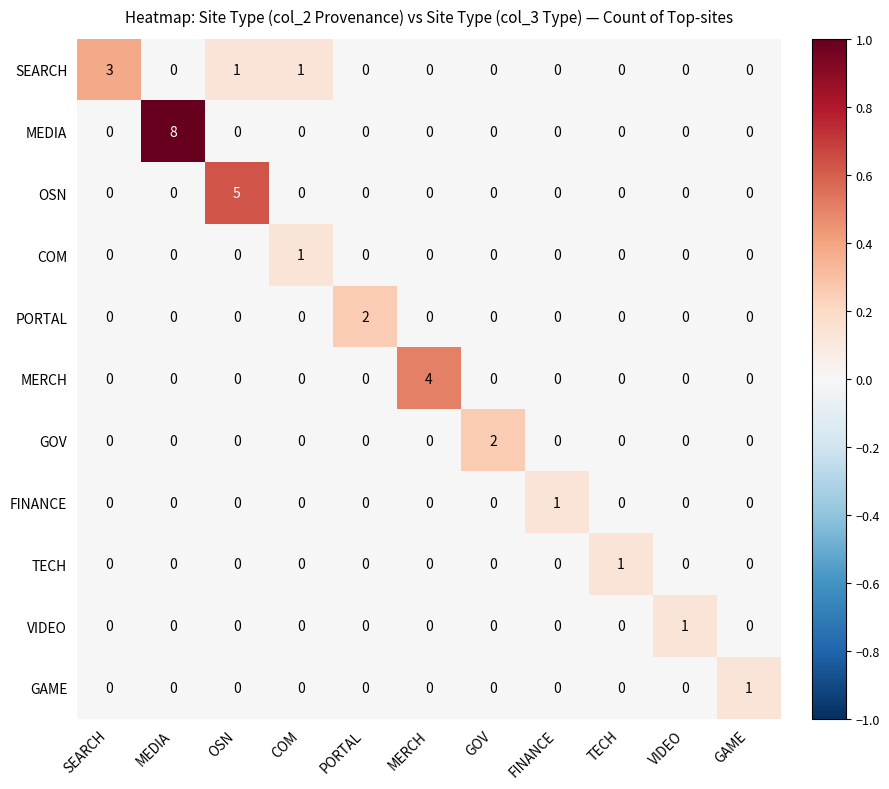

Is it true that MEDIA equals -4 at GAME?

False